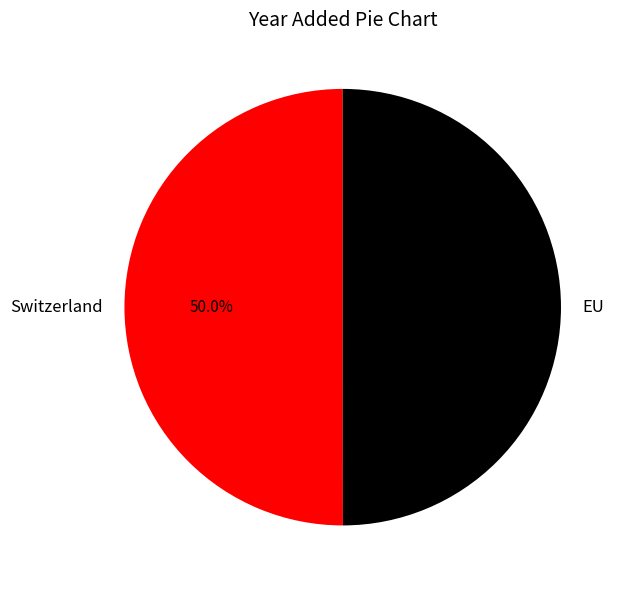

Approximately how many times larger is the value at EU compared to Switzerland?

1.0